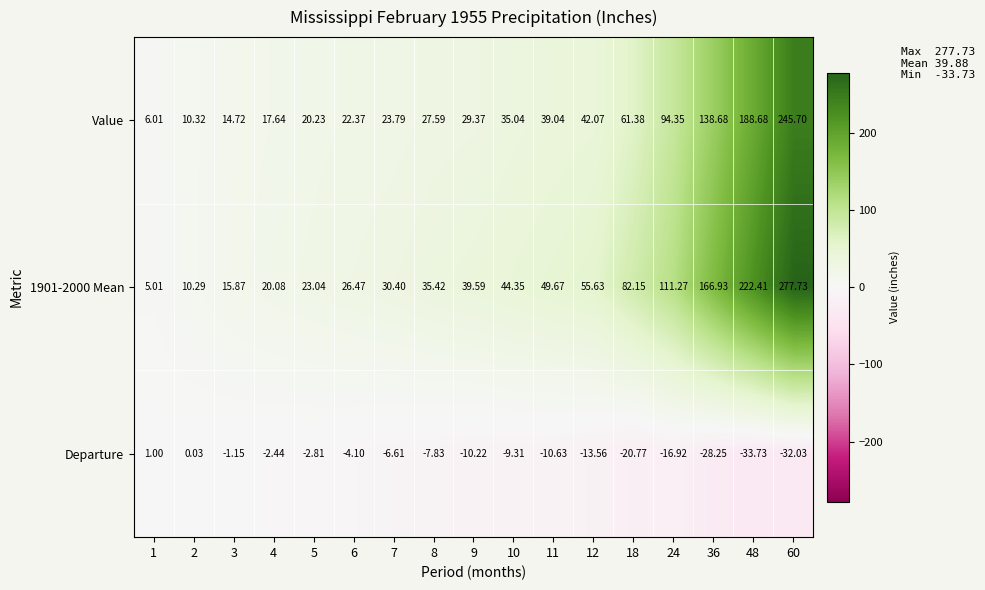

Is the value of 1901-2000 Mean at 10 greater than the value of Value at 60?

No